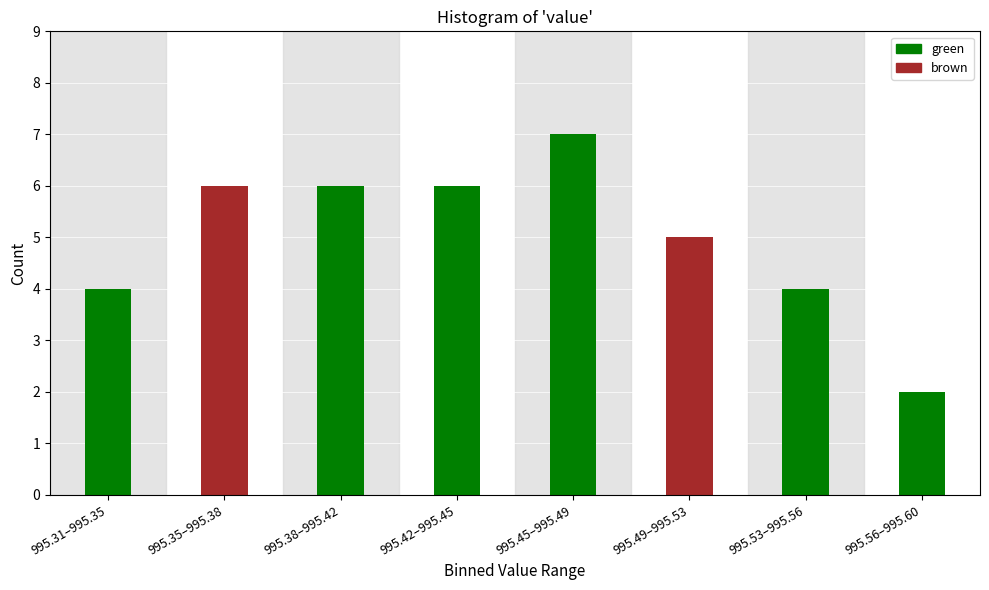

Reading right to left, what are all the values shown in this chart?

2	4	5	7	6	6	6	4